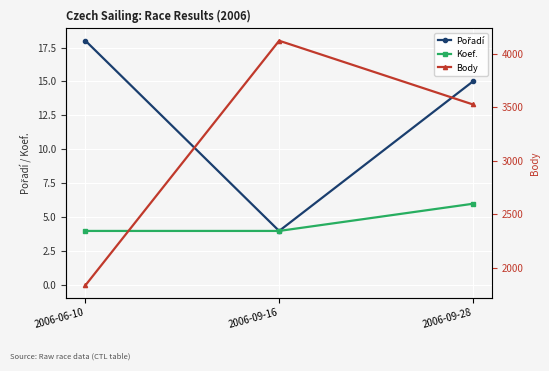

True or false: Body has a value of 2670 at 2006-09-16.

False